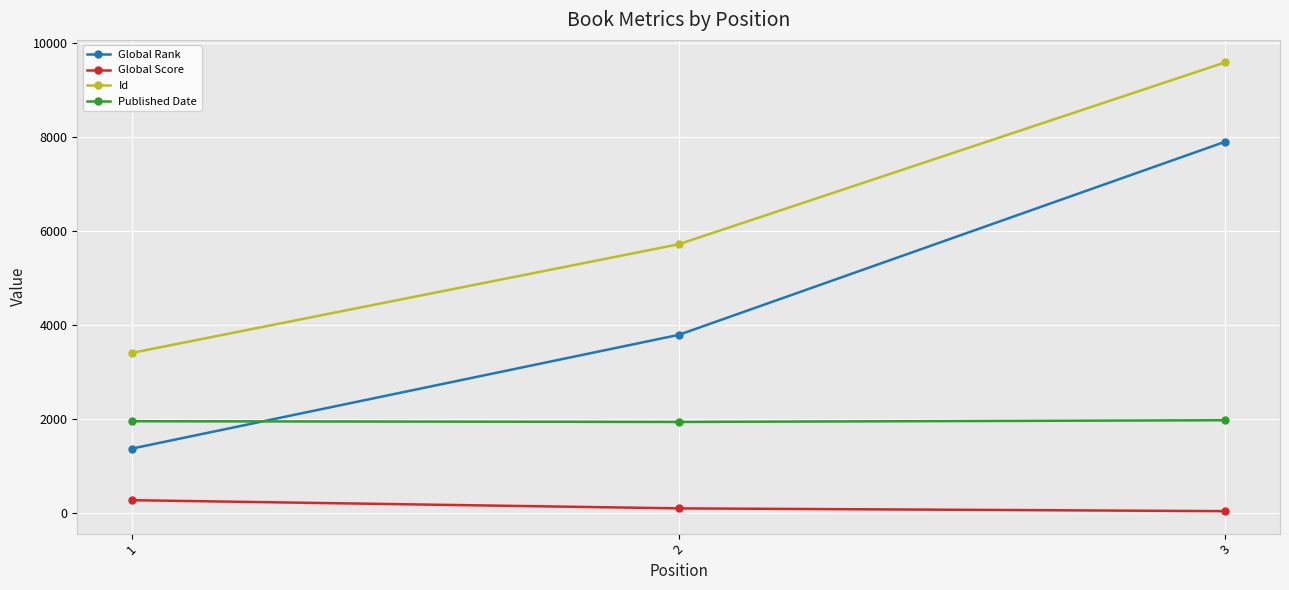

What is the maximum value shown in the chart?

9592